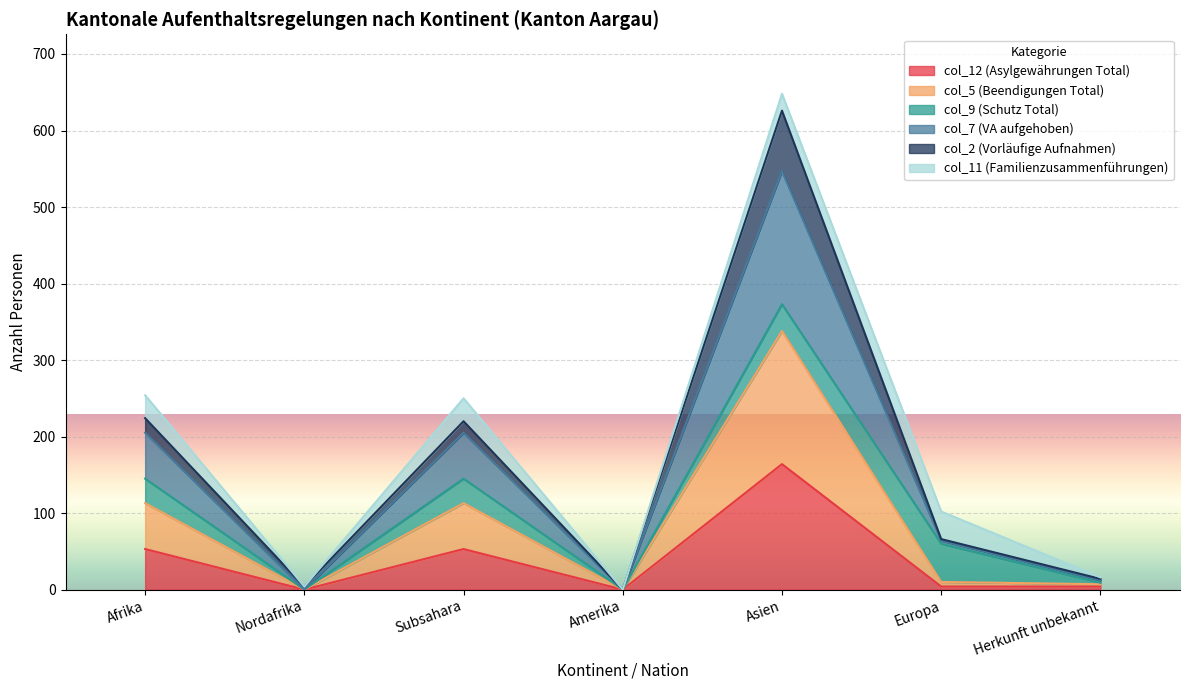

At which category does col_7 (VA aufgehoben) reach its first local peak?

Subsahara